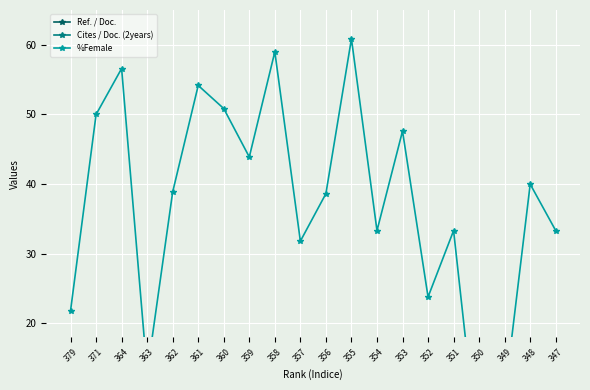

What is the total value across all series at 364?

58.9